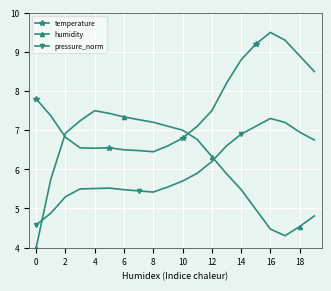

What is the value of the pressure_norm point at the 17th from the left?

7.3